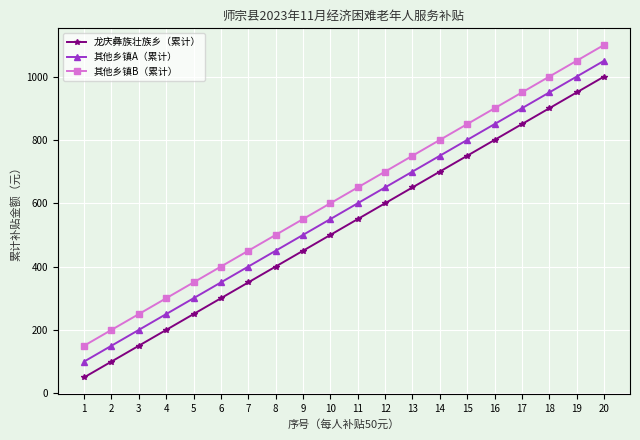

At 12, list the series in order from smallest to largest.

龙庆彝族壮族乡（累计）, 其他乡镇A（累计）, 其他乡镇B（累计）